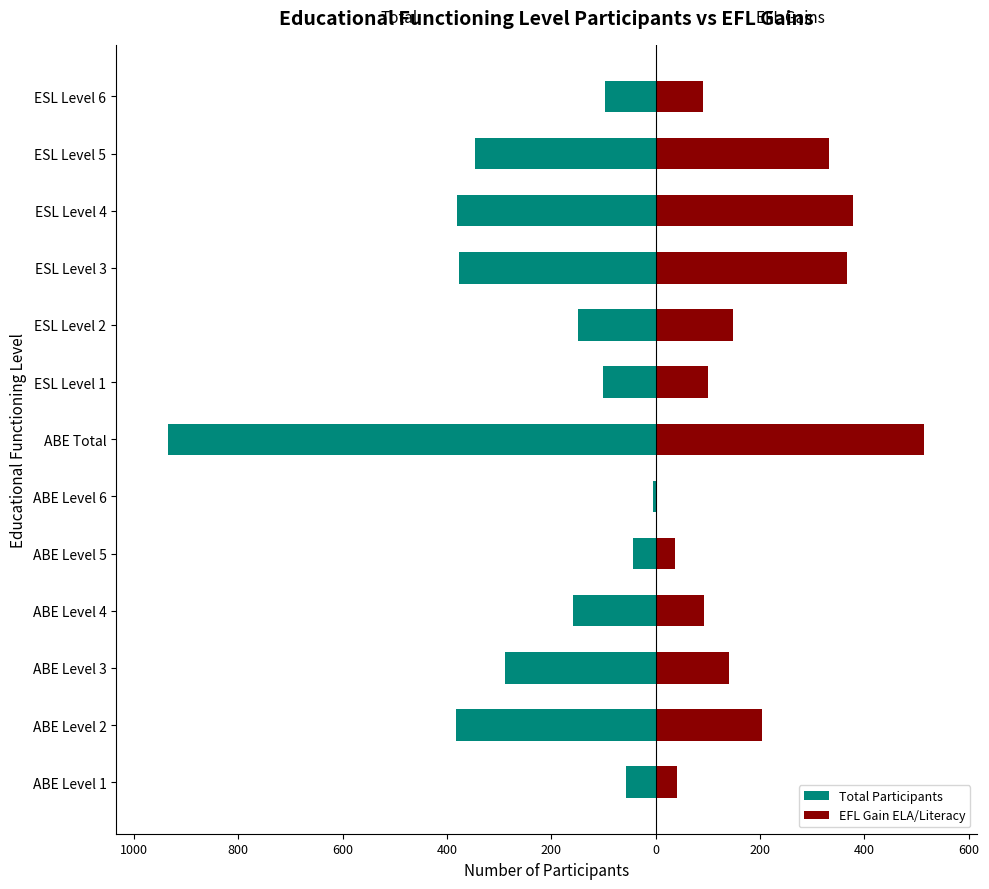

Is it true that Total Participants equals -101 at 400?

True